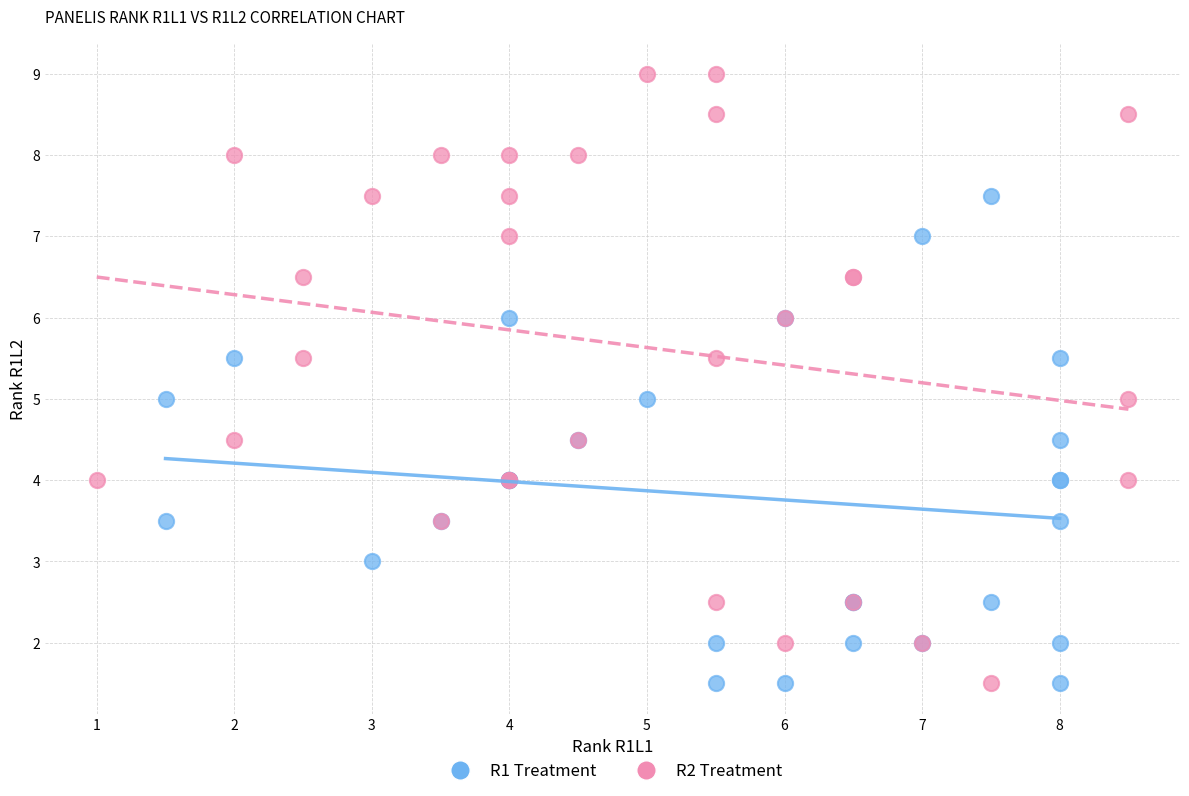

Which series has the largest Y range (max minus min)?

R2 Treatment